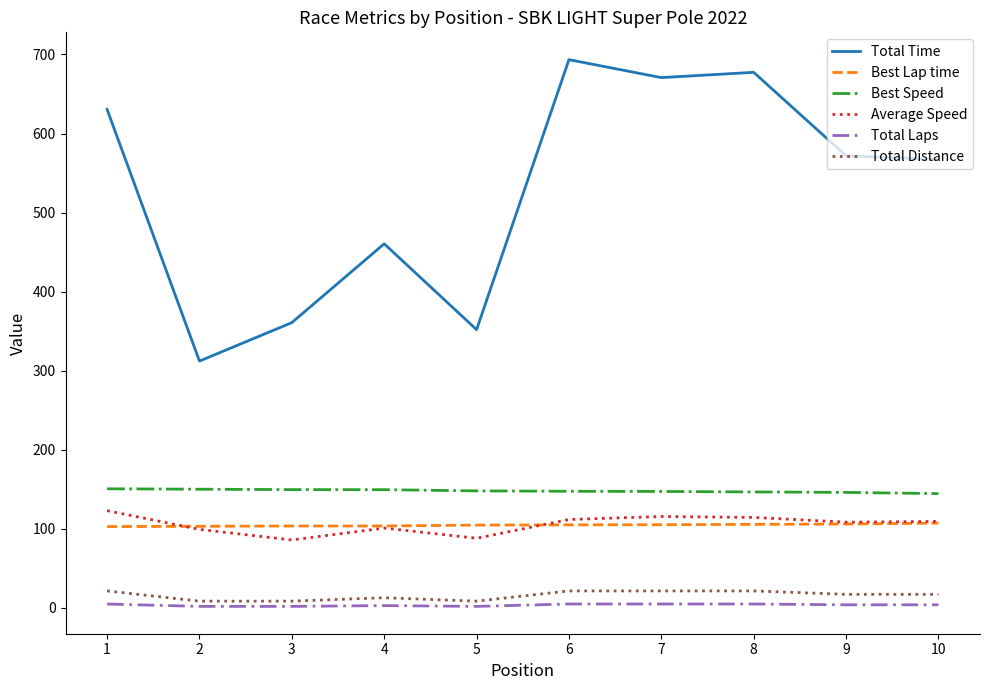

What are all the series names shown in the legend?

Total Time, Best Lap time, Best Speed, Average Speed, Total Laps, Total Distance